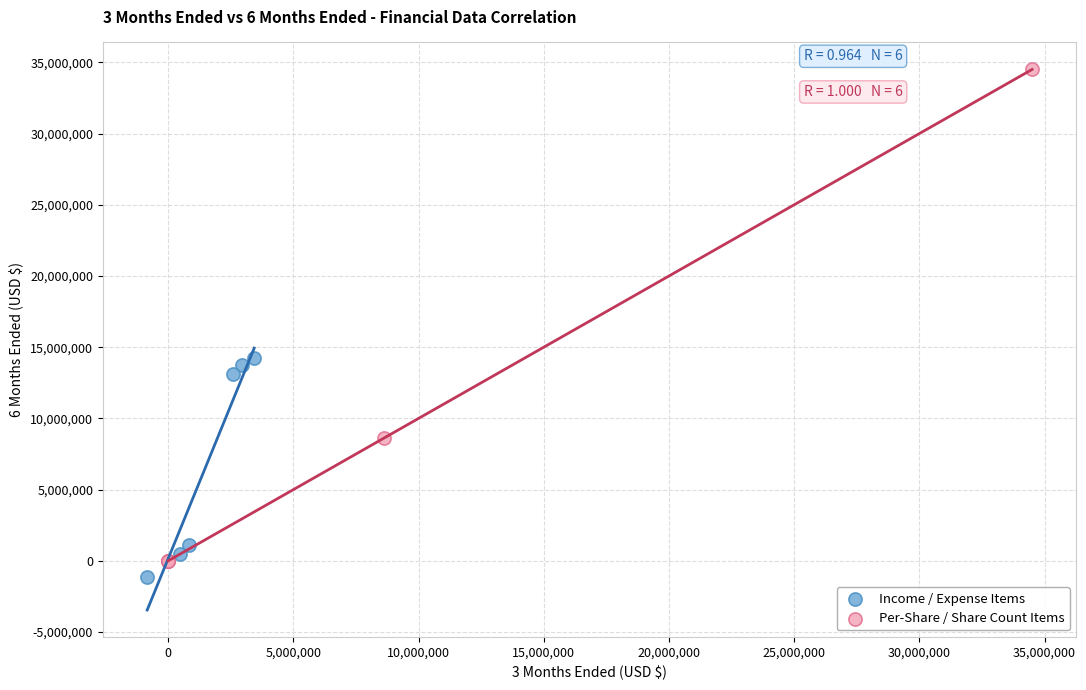

What are all the series names shown in the legend?

Income / Expense Items, Per-Share / Share Count Items